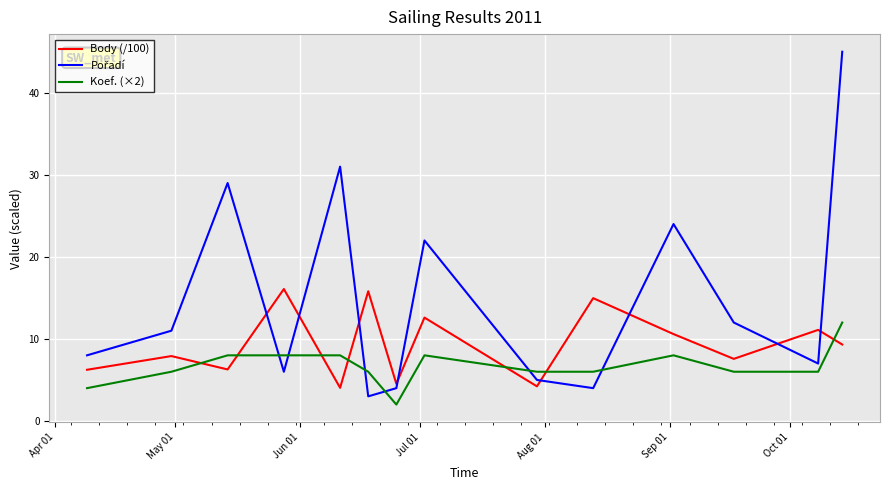

Which series ends up on top after the final intersection of Koef. (×2) and Body (/100)?

Koef. (×2)